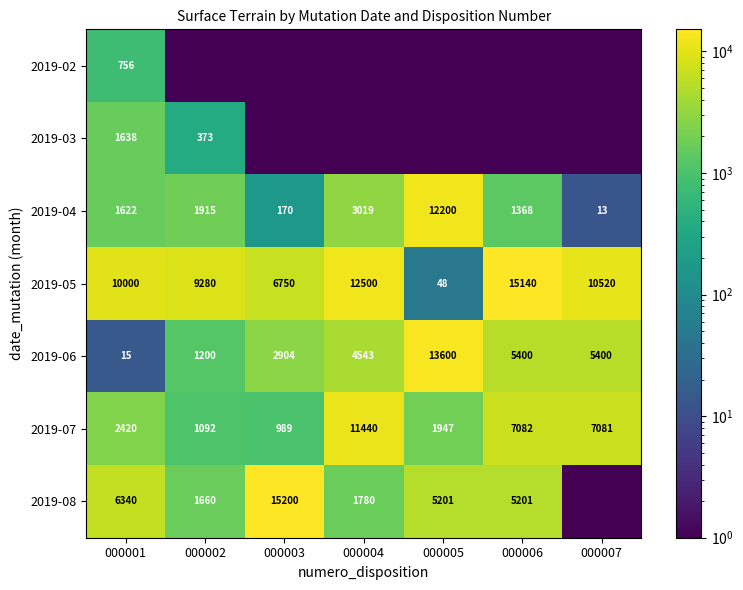

True or false: 2019-06 has a value of 13600.0 at 000005.

True